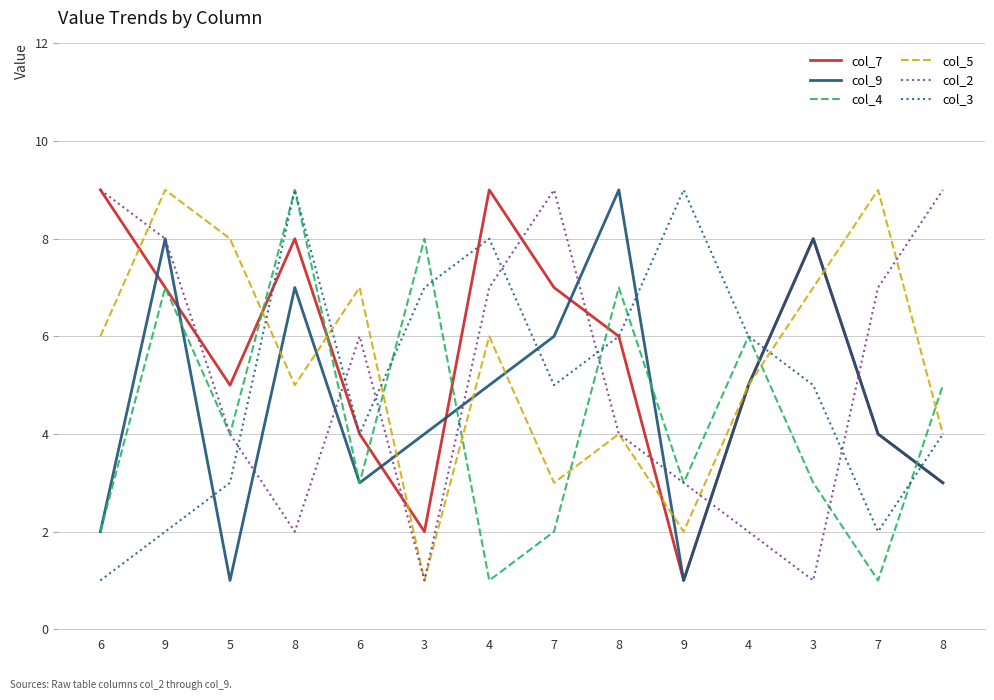

What are all the series names shown in the legend?

col_7, col_9, col_4, col_5, col_2, col_3